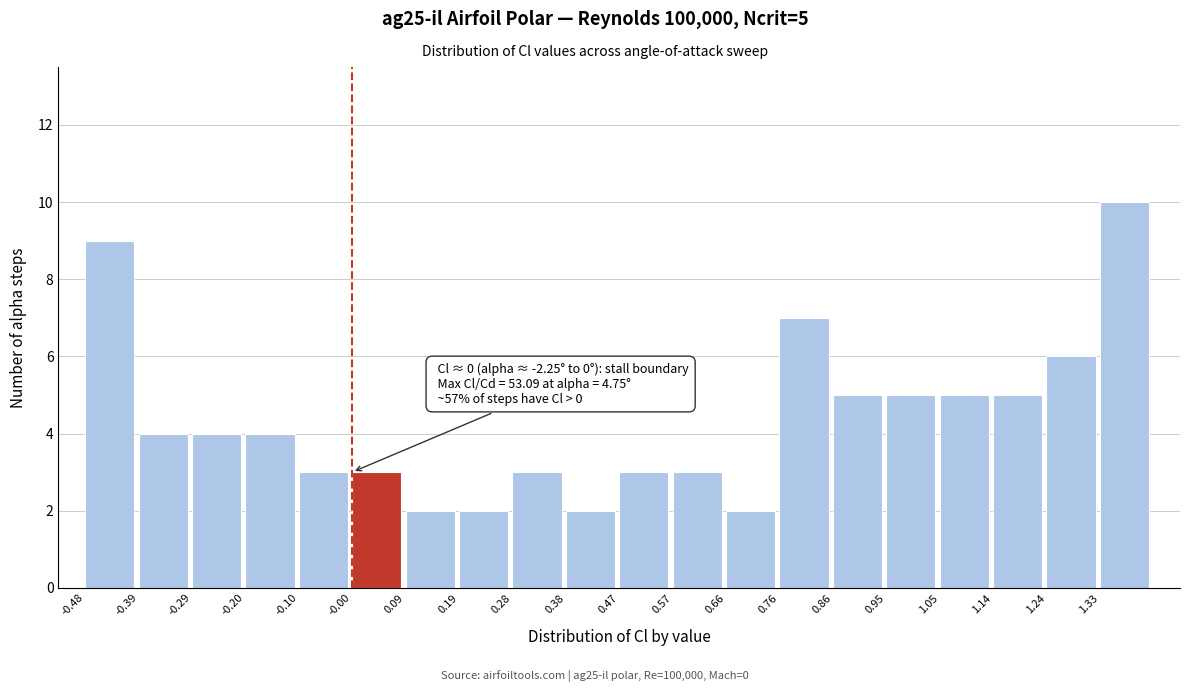

Which range on the x-axis has the tallest bar?

1.33 to 1.43